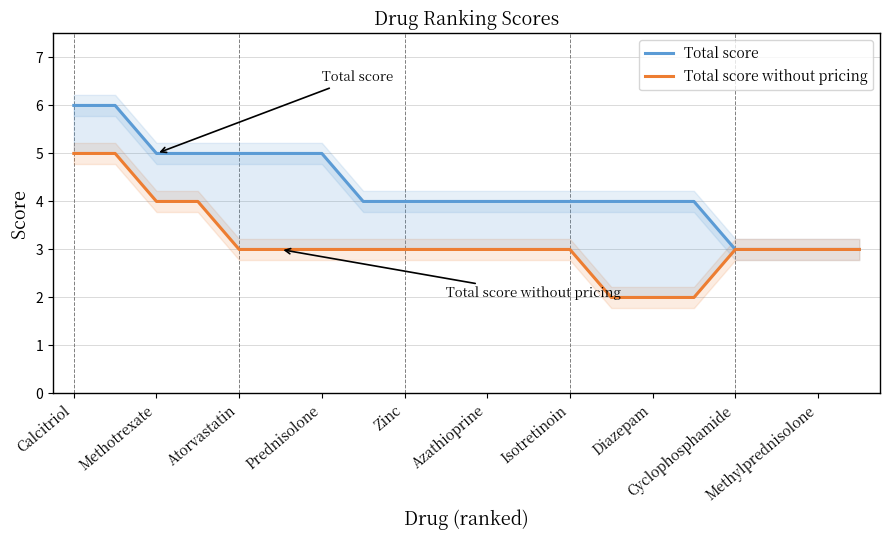

What value does the Total score without pricing series have at Diazepam?

2